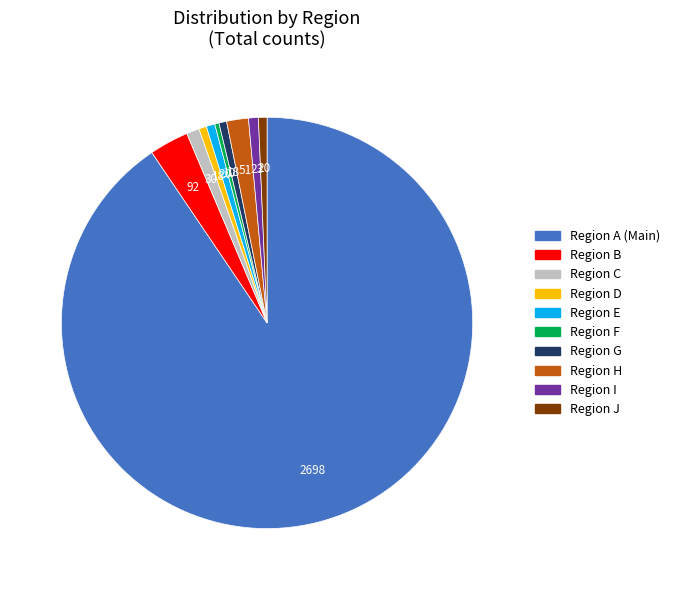

Count the number of slices in the pie.

10